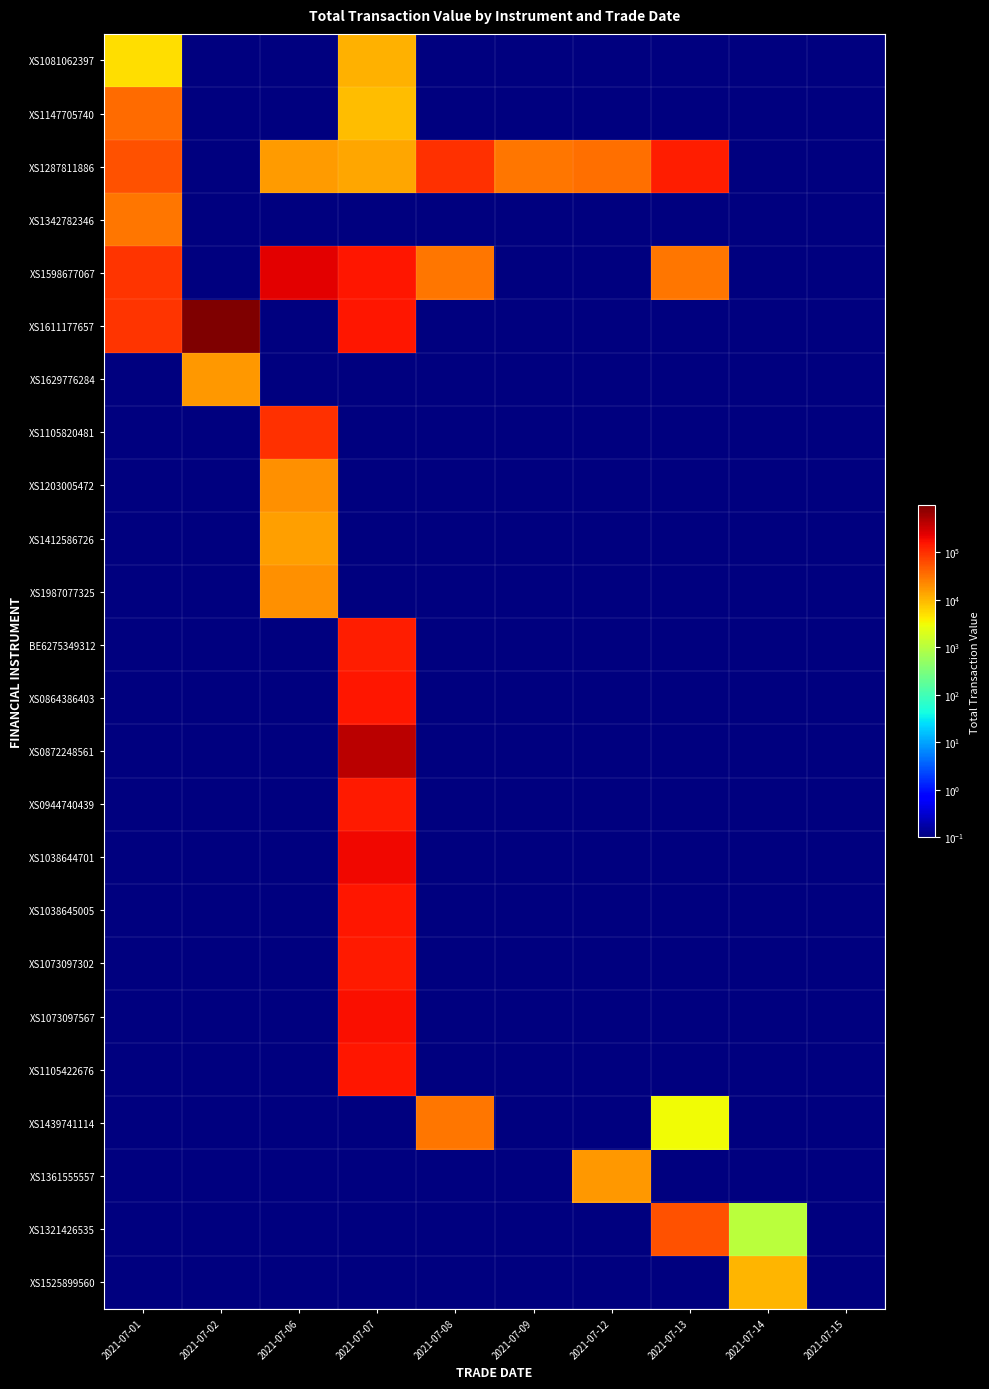

What is the spread (max minus min) of values at 2021-07-14?

10016.9